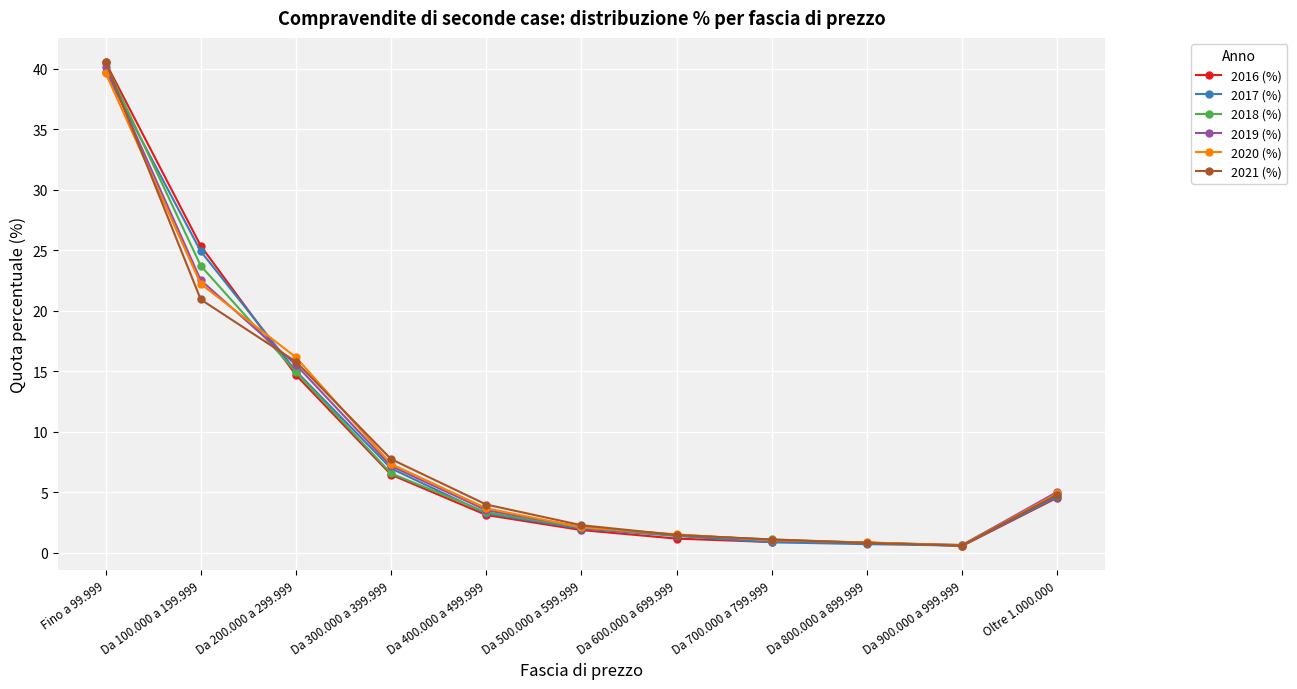

True or false: 2018 (%) and 2016 (%) cross at least once.

True